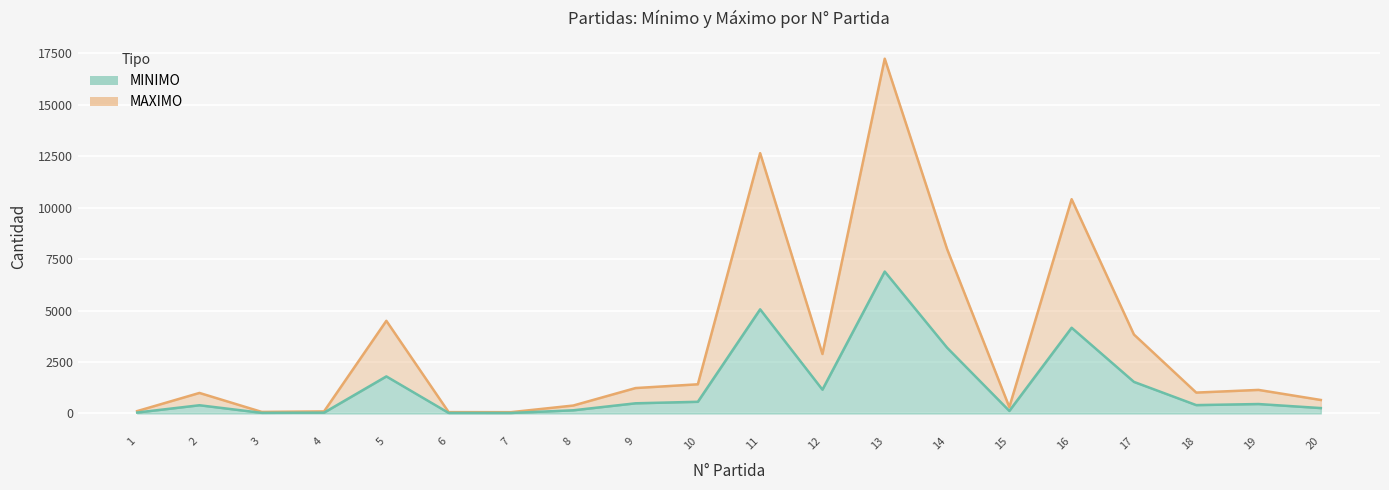

What is the value of the MAXIMO (line) point at the 17th from the left?

3835